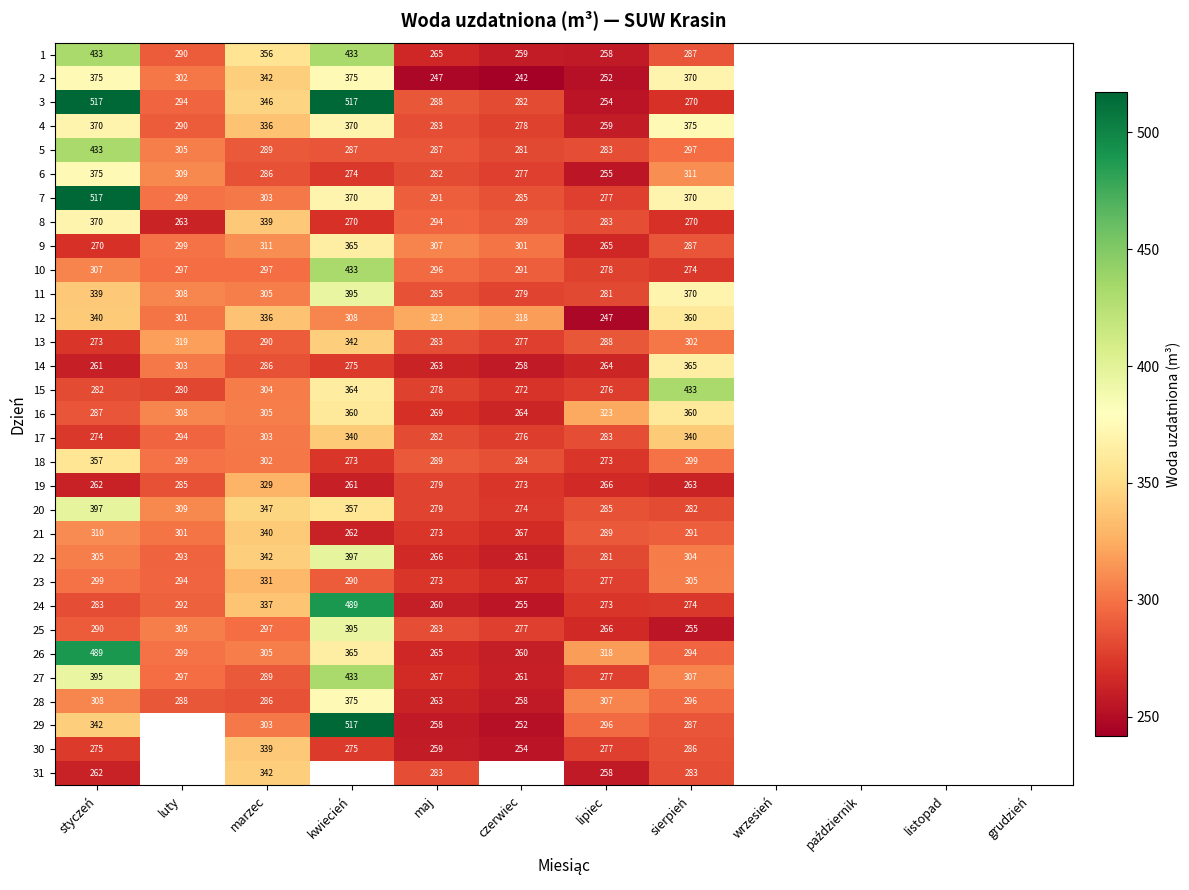

True or false: 16 has a value of 190 at lipiec.

False